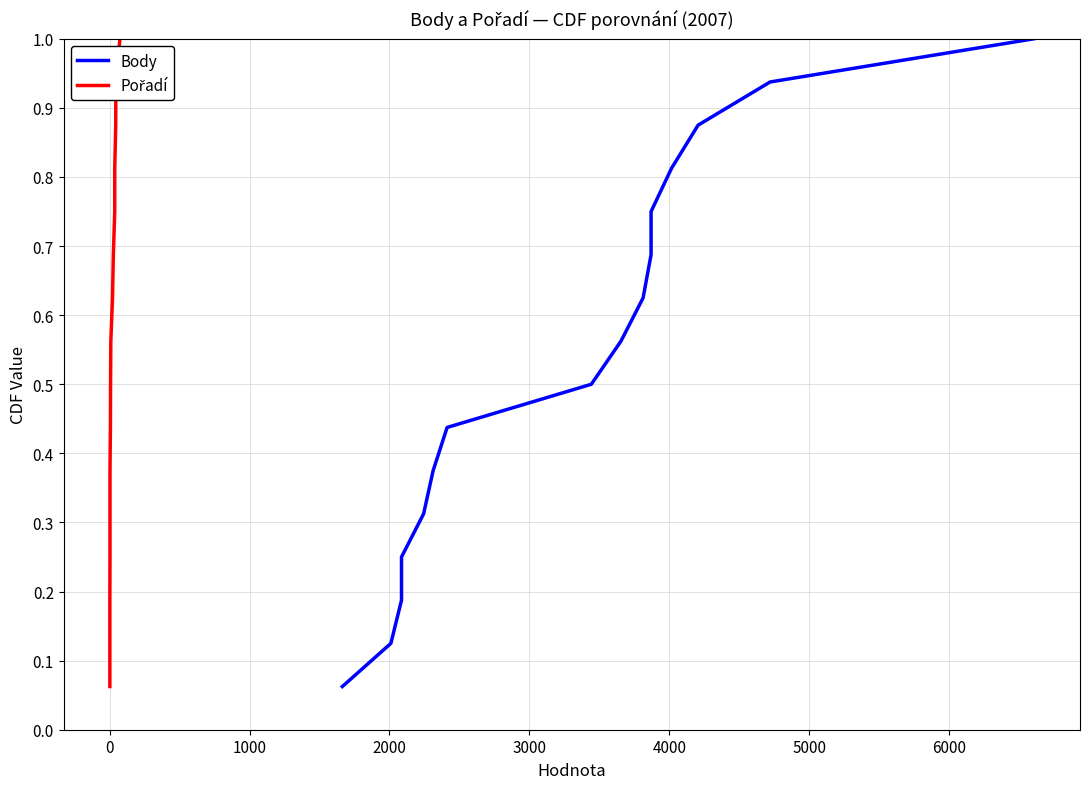

Reading right to left, list all the values displayed in this chart.

Body: 1.0	0.9	0.9	0.8	0.8	0.7	0.6	0.6	0.5	0.4	0.4	0.3	0.2	0.2	0.1	0.1
Pořadí: 1.0	0.9	0.9	0.8	0.8	0.7	0.6	0.6	0.5	0.4	0.4	0.3	0.2	0.2	0.1	0.1